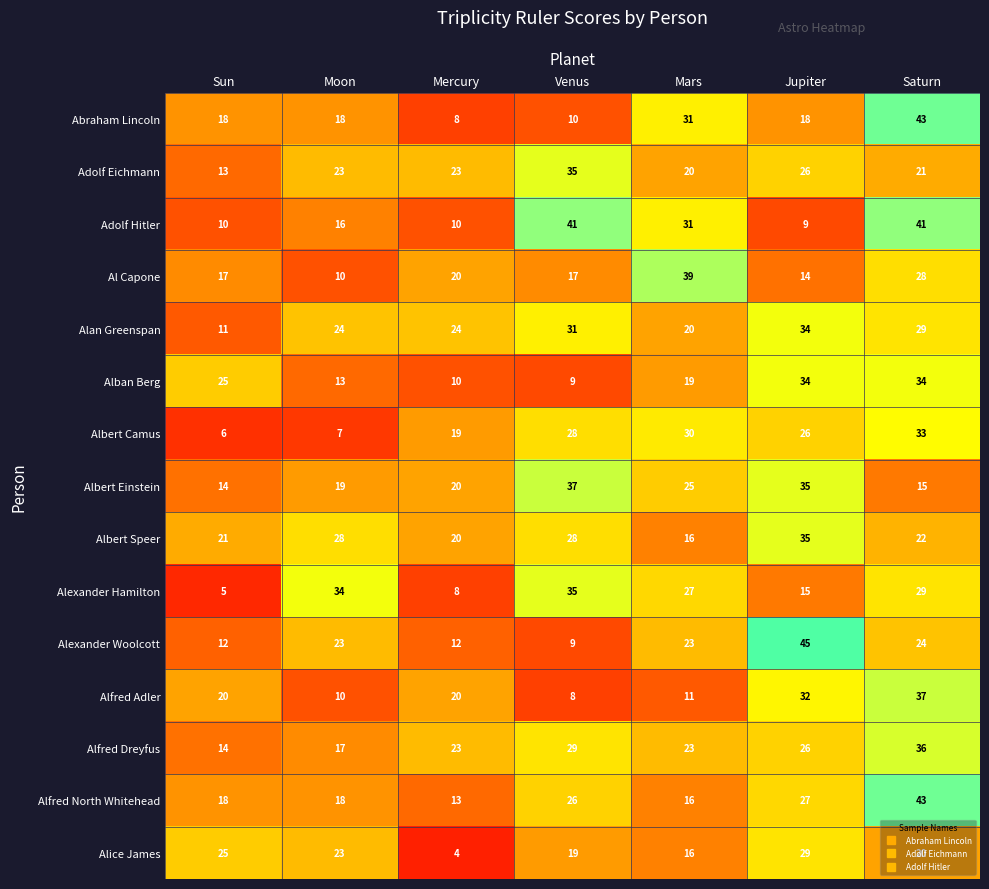

Rank the categories by Alice James value from highest to lowest.

Jupiter, Sun, Moon, Saturn, Venus, Mars, Mercury